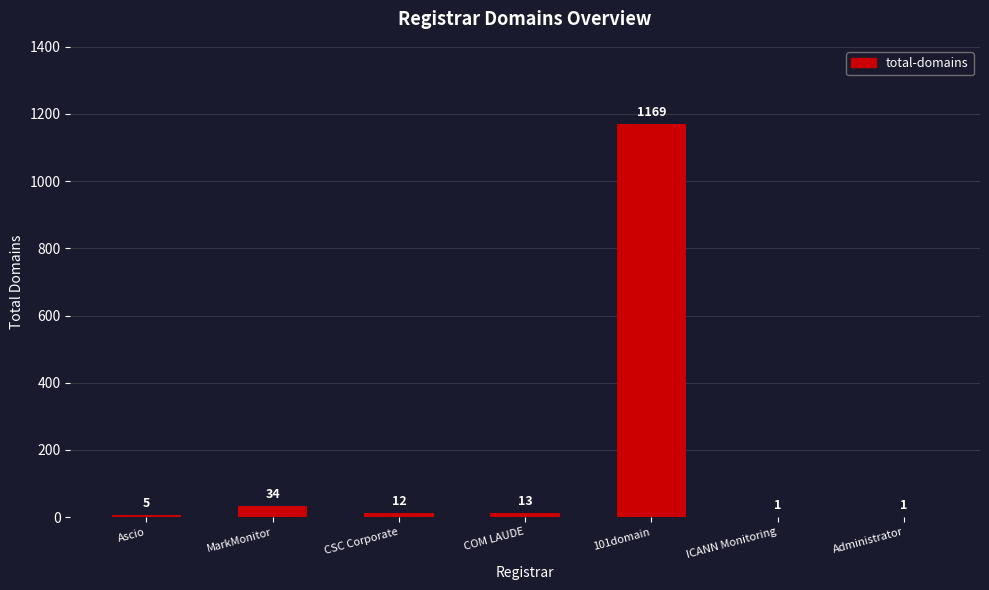

Which label corresponds to the largest value in the chart?

101domain